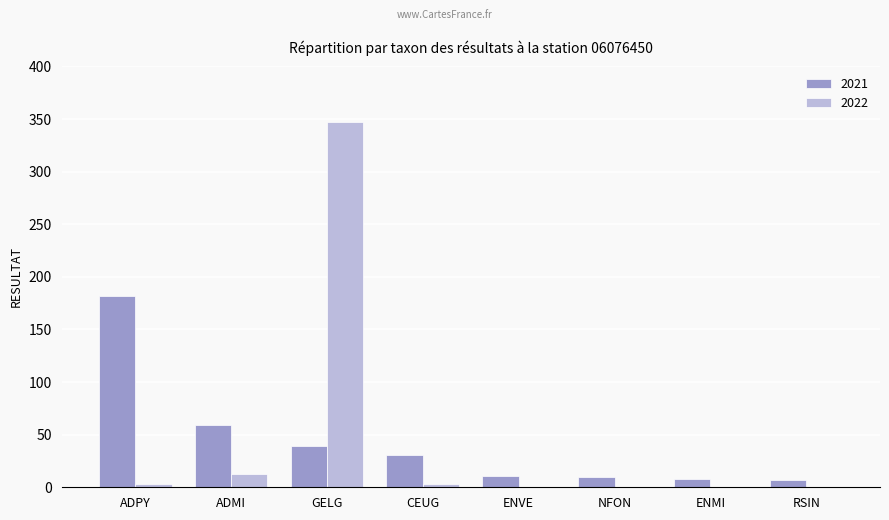

What is the sum of all 2021 values?

347